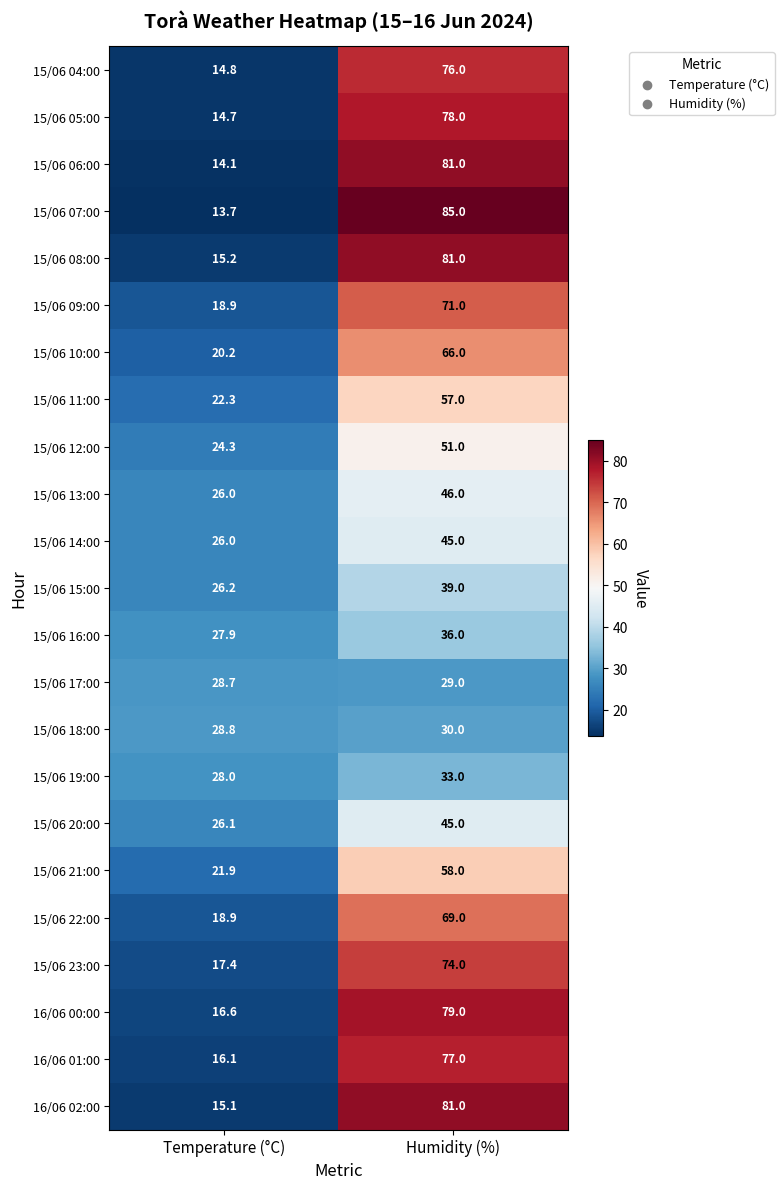

Rank the categories by 15/06 12:00 value from highest to lowest.

Humidity (%), Temperature (°C)